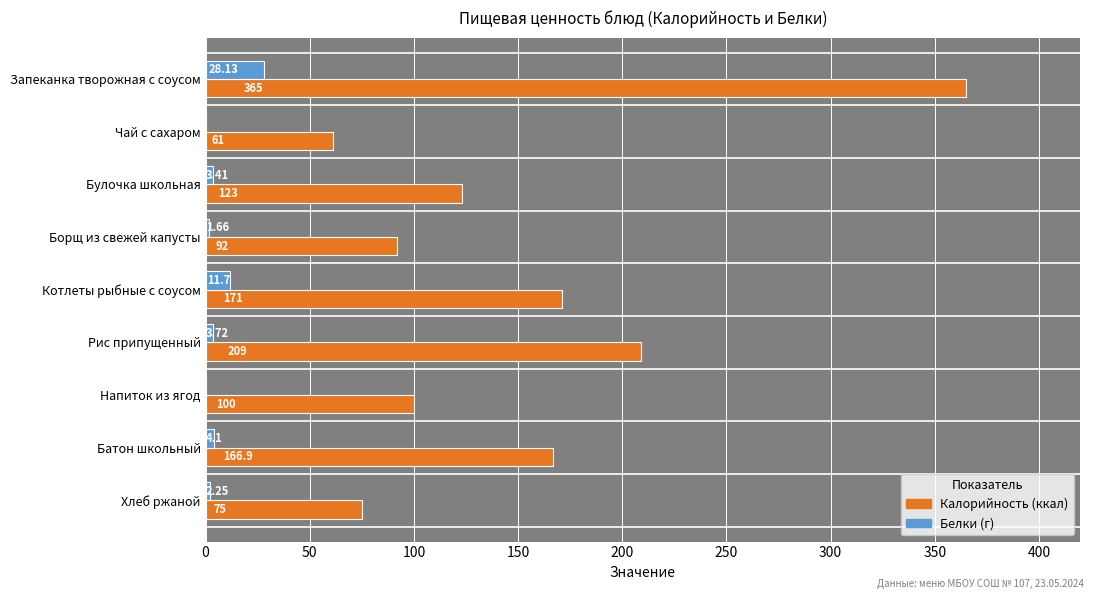

How many categories are shown in the chart?

9